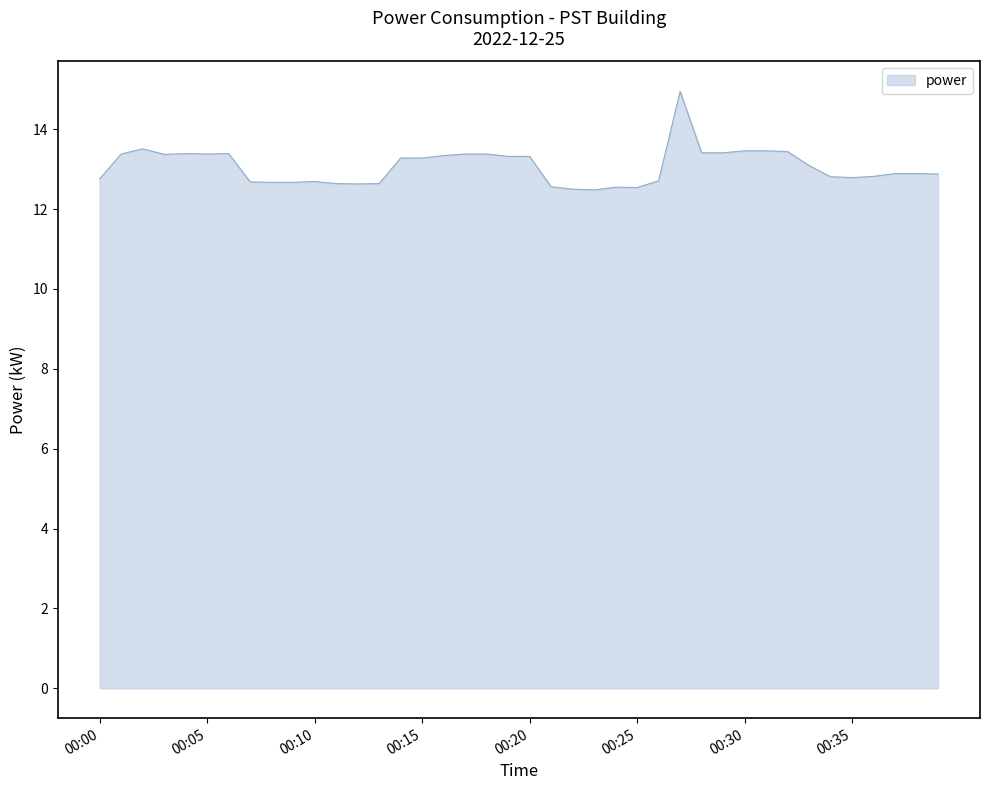

What is the difference between the maximum and minimum values?

2.5